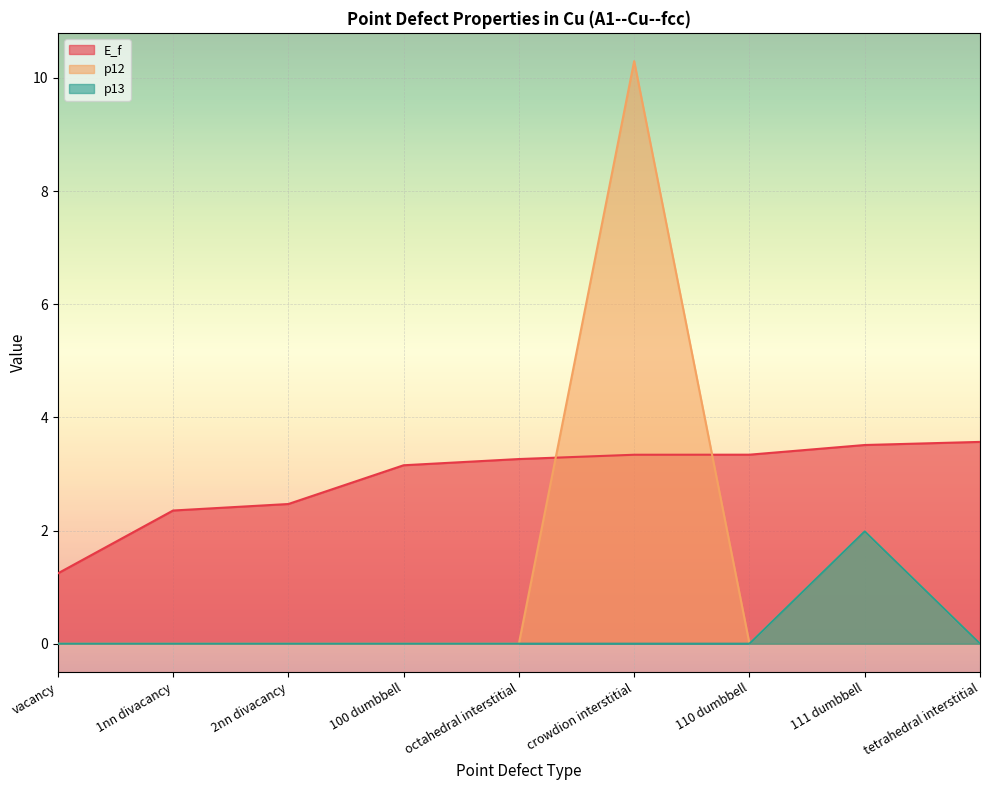

Rank the series by their maximum value, from highest to lowest.

p12, E_f, p13